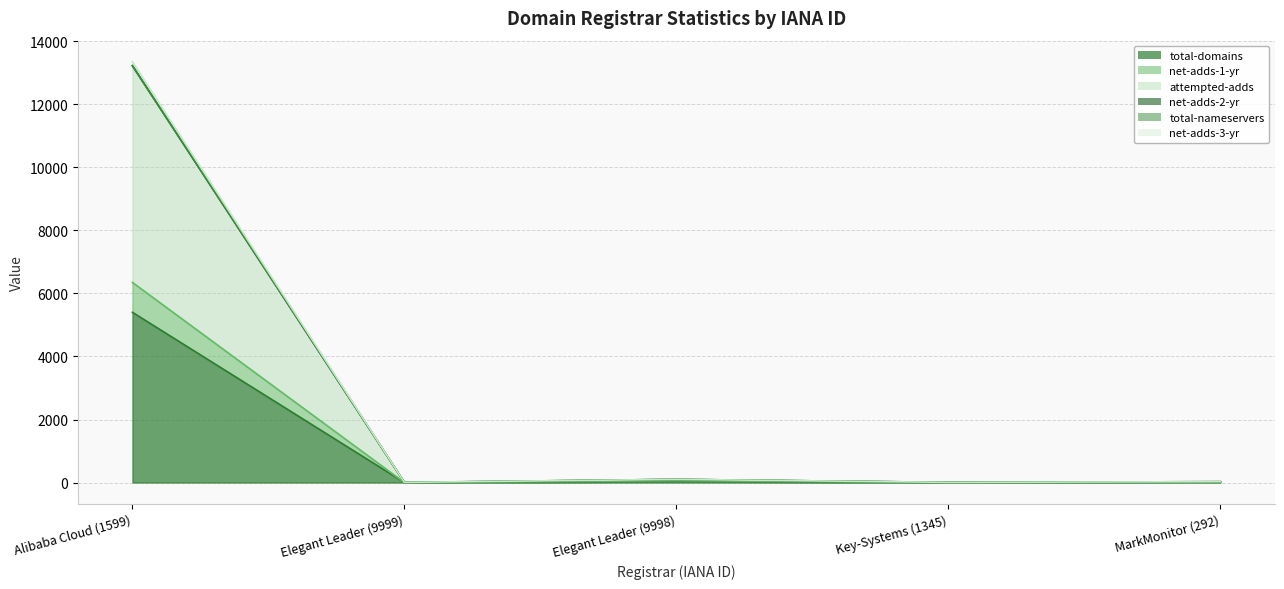

Which series has the largest range (max minus min)?

attempted-adds